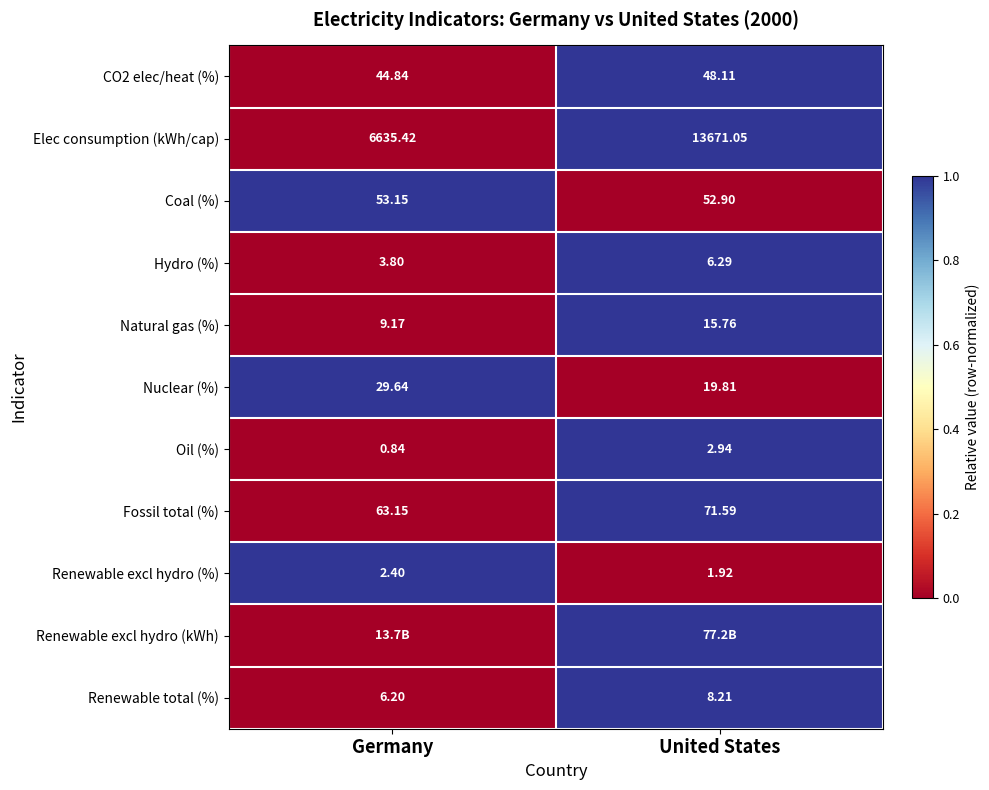

Where is Nuclear (%) nearest to the value 24?

United States